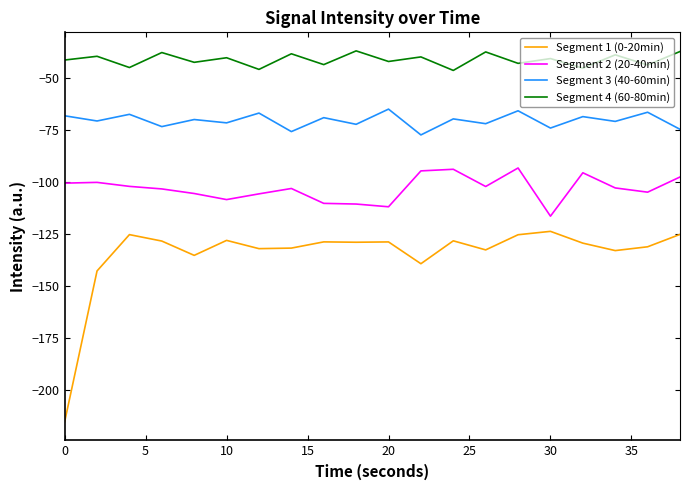

What is the highest value of the Segment 4 (60-80min) series?

-36.8